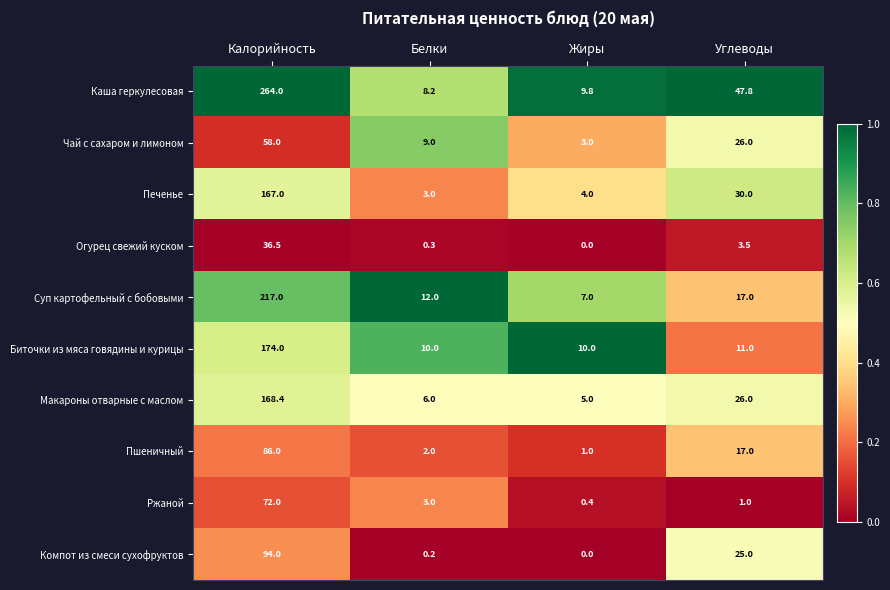

At which label does Огурец свежий куском reach its minimum?

Жиры